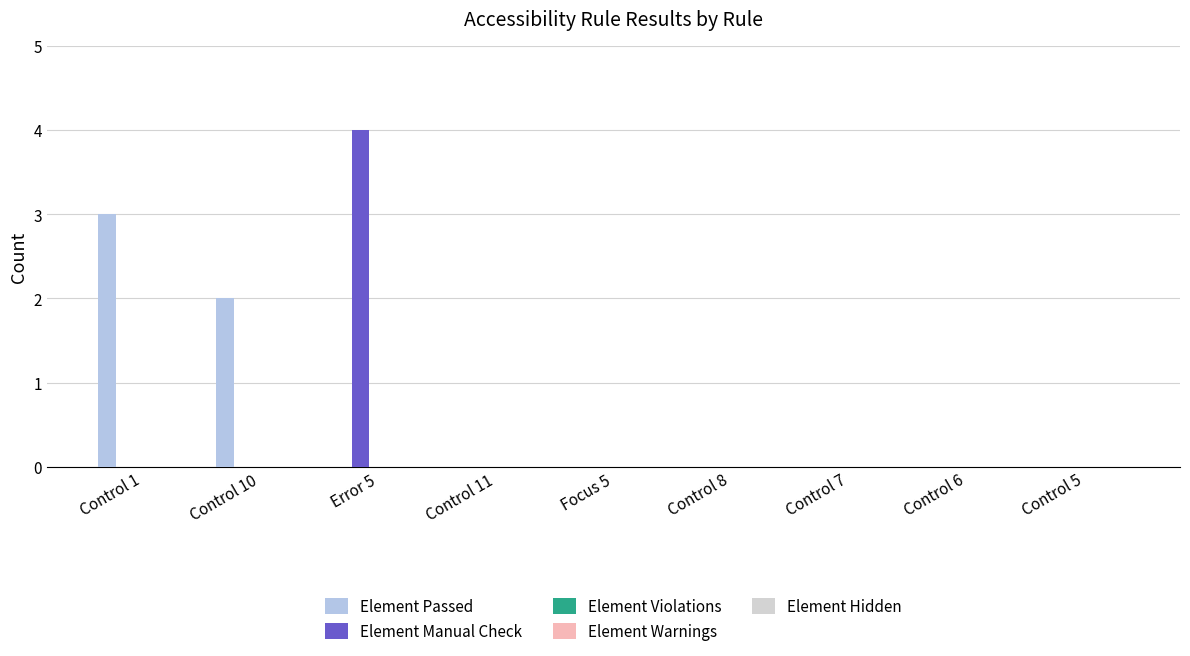

At Control 8, list the series in order from smallest to largest.

Element Passed, Element Manual Check, Element Violations, Element Warnings, Element Hidden